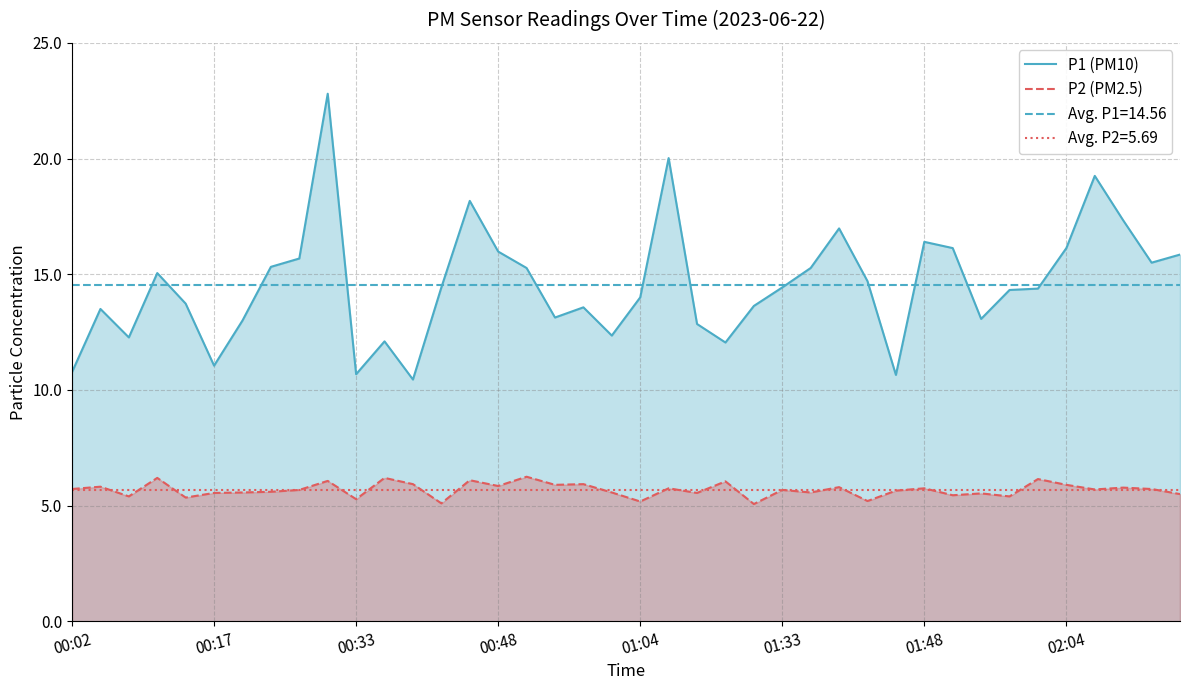

True or false: P1 (PM10) and P2 (PM2.5) cross at least once.

False